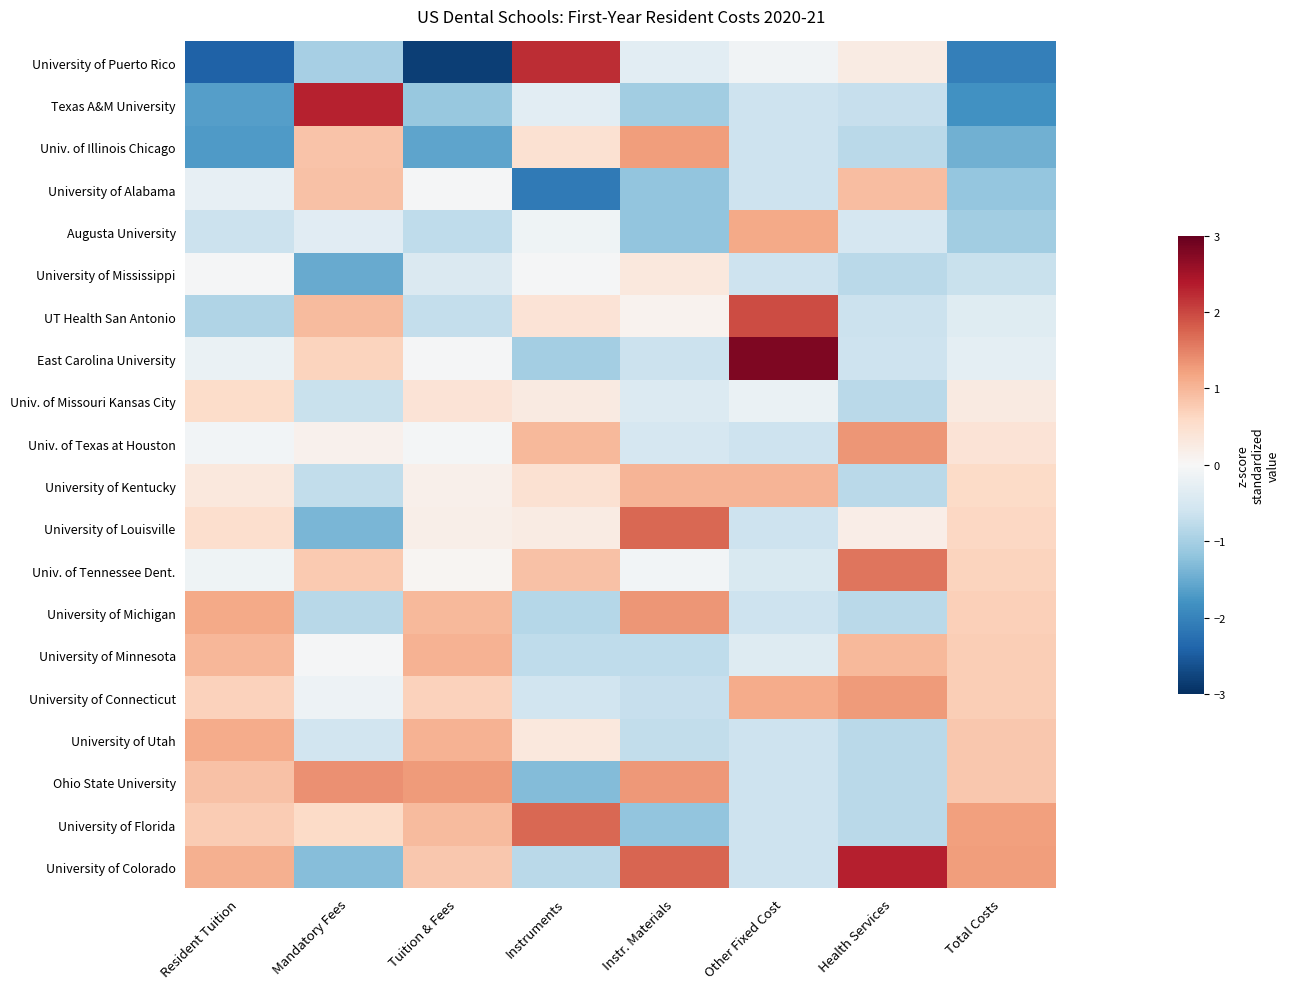

Reading right to left, list all the values displayed in this chart.

University of Puerto Rico: Total Costs=-2.0	Health Services=0.2	Other Fixed Cost=-0.1	Instr. Materials=-0.3	Instruments=2.2	Tuition & Fees=-2.8	Mandatory Fees=-1.0	Resident Tuition=-2.4
Texas A&M University: Total Costs=-1.8	Health Services=-0.7	Other Fixed Cost=-0.6	Instr. Materials=-1.0	Instruments=-0.3	Tuition & Fees=-1.1	Mandatory Fees=2.3	Resident Tuition=-1.6
Univ. of Illinois Chicago: Total Costs=-1.4	Health Services=-0.8	Other Fixed Cost=-0.6	Instr. Materials=1.3	Instruments=0.5	Tuition & Fees=-1.6	Mandatory Fees=0.9	Resident Tuition=-1.7
University of Alabama: Total Costs=-1.2	Health Services=0.9	Other Fixed Cost=-0.6	Instr. Materials=-1.2	Instruments=-2.1	Tuition & Fees=-0.0	Mandatory Fees=0.9	Resident Tuition=-0.2
Augusta University: Total Costs=-1.0	Health Services=-0.5	Other Fixed Cost=1.1	Instr. Materials=-1.2	Instruments=-0.1	Tuition & Fees=-0.8	Mandatory Fees=-0.3	Resident Tuition=-0.6
University of Mississippi: Total Costs=-0.7	Health Services=-0.8	Other Fixed Cost=-0.6	Instr. Materials=0.3	Instruments=-0.0	Tuition & Fees=-0.4	Mandatory Fees=-1.5	Resident Tuition=-0.0
UT Health San Antonio: Total Costs=-0.4	Health Services=-0.6	Other Fixed Cost=2.0	Instr. Materials=0.1	Instruments=0.4	Tuition & Fees=-0.7	Mandatory Fees=1.0	Resident Tuition=-0.9
East Carolina University: Total Costs=-0.3	Health Services=-0.6	Other Fixed Cost=2.8	Instr. Materials=-0.6	Instruments=-1.0	Tuition & Fees=-0.0	Mandatory Fees=0.7	Resident Tuition=-0.2
Univ. of Missouri Kansas City: Total Costs=0.3	Health Services=-0.8	Other Fixed Cost=-0.2	Instr. Materials=-0.4	Instruments=0.3	Tuition & Fees=0.4	Mandatory Fees=-0.7	Resident Tuition=0.5
Univ. of Texas at Houston: Total Costs=0.4	Health Services=1.3	Other Fixed Cost=-0.6	Instr. Materials=-0.5	Instruments=1.0	Tuition & Fees=-0.0	Mandatory Fees=0.1	Resident Tuition=-0.1
University of Kentucky: Total Costs=0.6	Health Services=-0.8	Other Fixed Cost=1.0	Instr. Materials=1.0	Instruments=0.4	Tuition & Fees=0.1	Mandatory Fees=-0.7	Resident Tuition=0.3
University of Louisville: Total Costs=0.6	Health Services=0.2	Other Fixed Cost=-0.6	Instr. Materials=1.7	Instruments=0.2	Tuition & Fees=0.2	Mandatory Fees=-1.4	Resident Tuition=0.5
Univ. of Tennessee Dent.: Total Costs=0.7	Health Services=1.6	Other Fixed Cost=-0.5	Instr. Materials=-0.1	Instruments=0.9	Tuition & Fees=0.1	Mandatory Fees=0.8	Resident Tuition=-0.1
University of Michigan: Total Costs=0.7	Health Services=-0.8	Other Fixed Cost=-0.6	Instr. Materials=1.3	Instruments=-0.8	Tuition & Fees=1.0	Mandatory Fees=-0.8	Resident Tuition=1.1
University of Minnesota: Total Costs=0.7	Health Services=1.0	Other Fixed Cost=-0.4	Instr. Materials=-0.8	Instruments=-0.8	Tuition & Fees=1.0	Mandatory Fees=-0.0	Resident Tuition=1.0
University of Connecticut: Total Costs=0.7	Health Services=1.3	Other Fixed Cost=1.1	Instr. Materials=-0.7	Instruments=-0.6	Tuition & Fees=0.7	Mandatory Fees=-0.1	Resident Tuition=0.7
University of Utah: Total Costs=0.8	Health Services=-0.8	Other Fixed Cost=-0.6	Instr. Materials=-0.7	Instruments=0.3	Tuition & Fees=1.0	Mandatory Fees=-0.6	Resident Tuition=1.1
Ohio State University: Total Costs=0.8	Health Services=-0.8	Other Fixed Cost=-0.6	Instr. Materials=1.3	Instruments=-1.3	Tuition & Fees=1.3	Mandatory Fees=1.4	Resident Tuition=0.9
University of Florida: Total Costs=1.2	Health Services=-0.8	Other Fixed Cost=-0.6	Instr. Materials=-1.2	Instruments=1.7	Tuition & Fees=0.9	Mandatory Fees=0.6	Resident Tuition=0.8
University of Colorado: Total Costs=1.3	Health Services=2.3	Other Fixed Cost=-0.6	Instr. Materials=1.7	Instruments=-0.8	Tuition & Fees=0.8	Mandatory Fees=-1.3	Resident Tuition=1.1